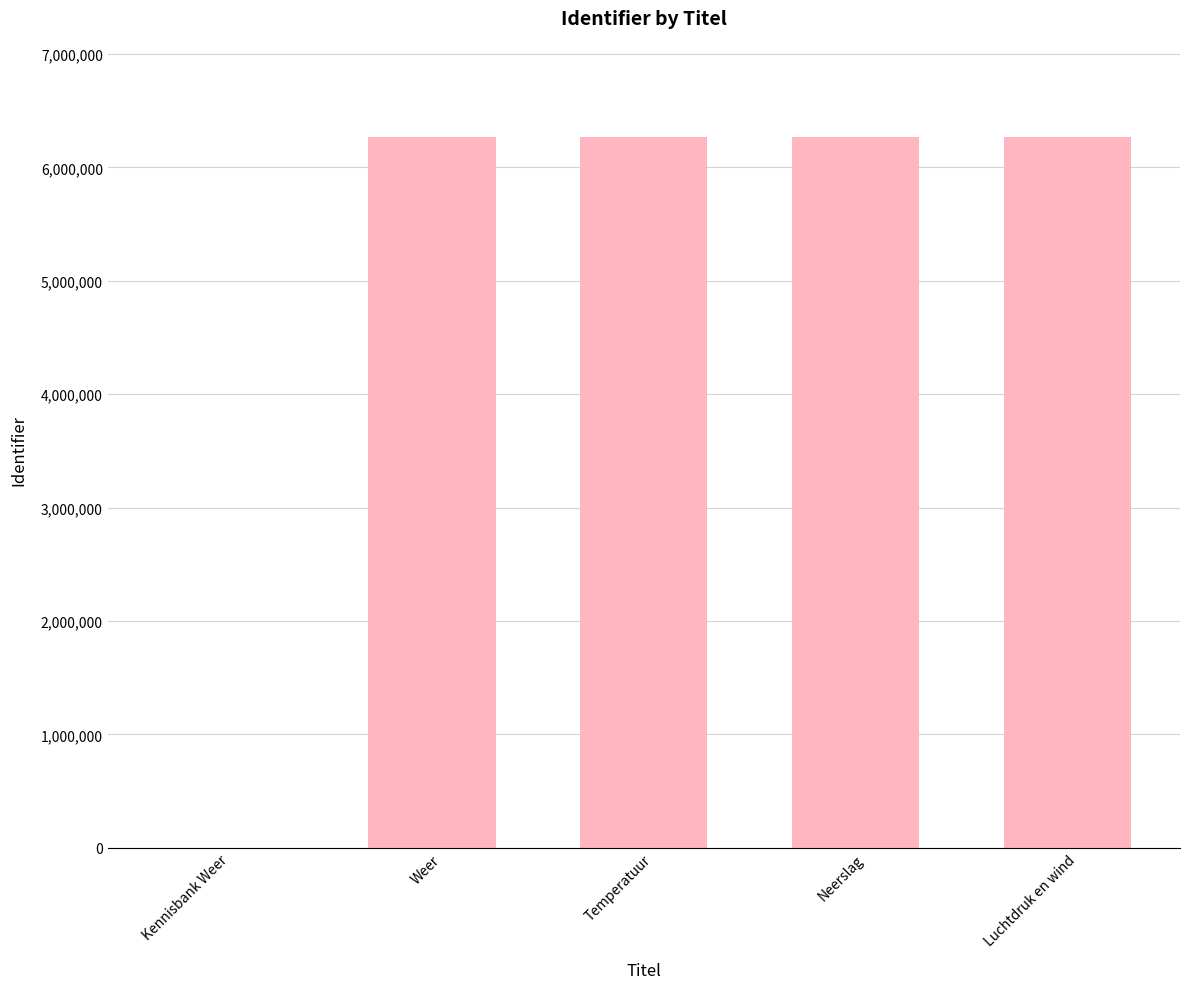

How many positive values are there?

4